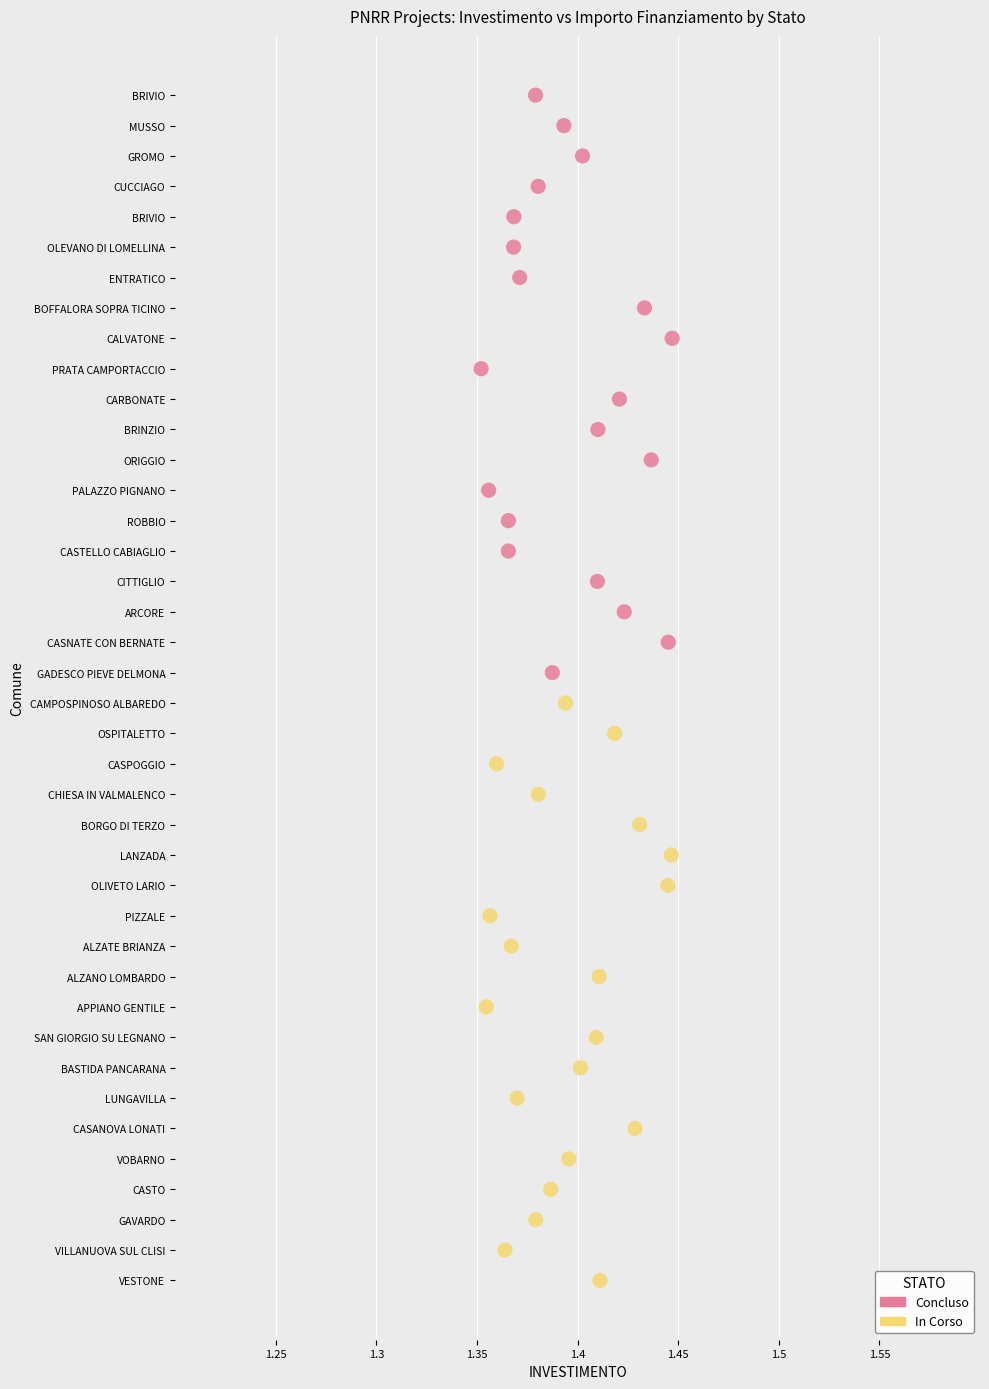

What are all the series names shown in the legend?

Concluso, In Corso